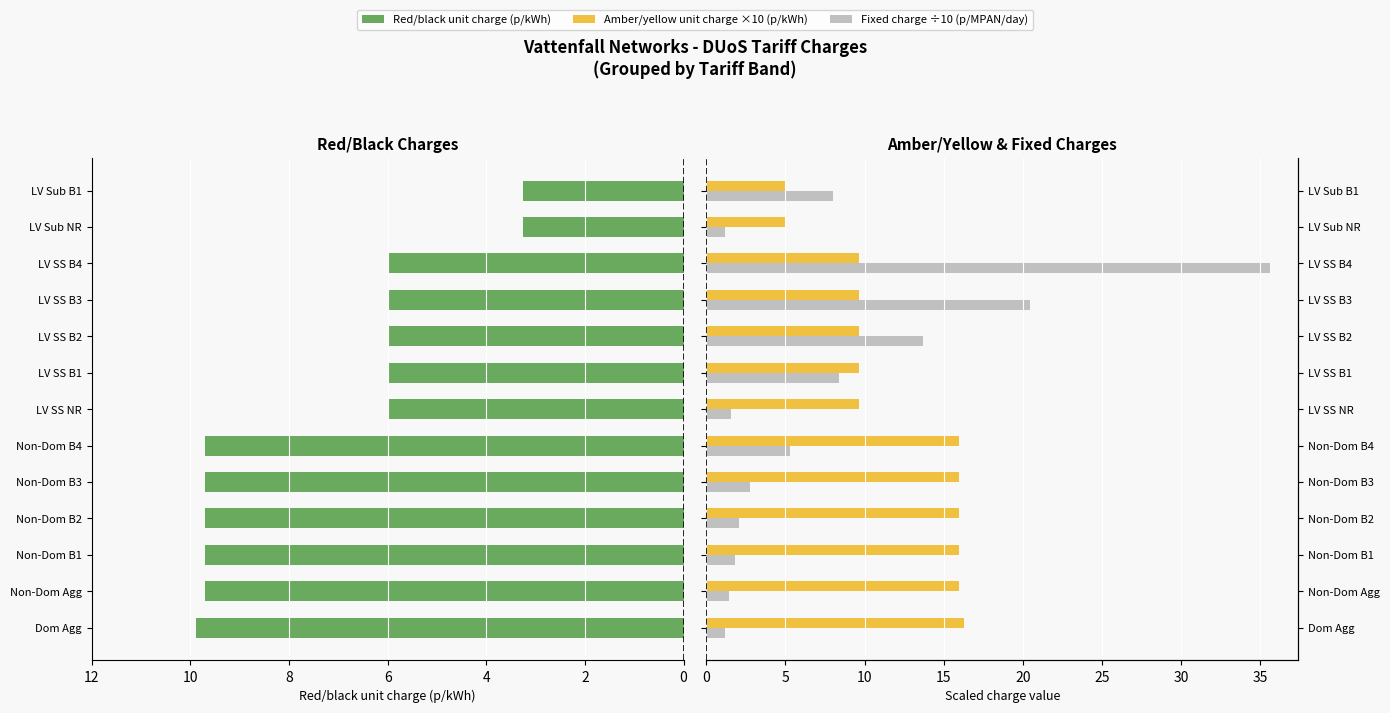

The Amber/yellow unit charge ×10 (p/kWh) series shows 9.7 at LV SS B1. True or false?

True